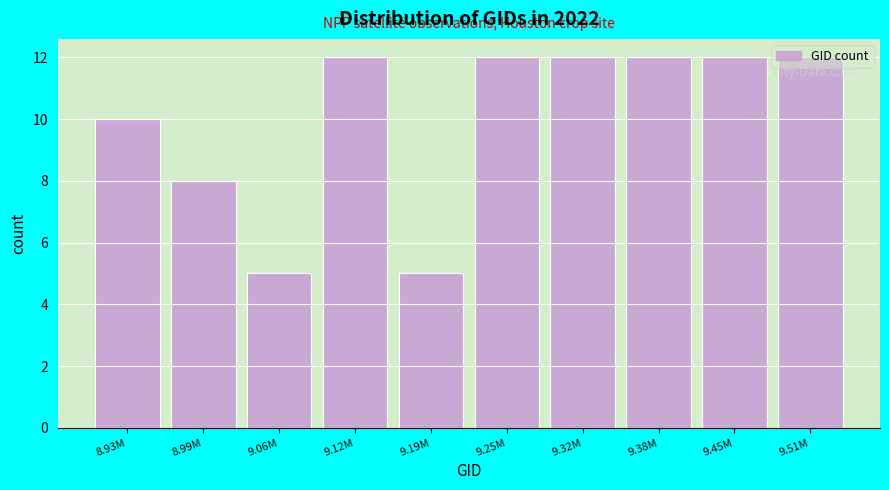

What is the maximum value shown in the chart?

12